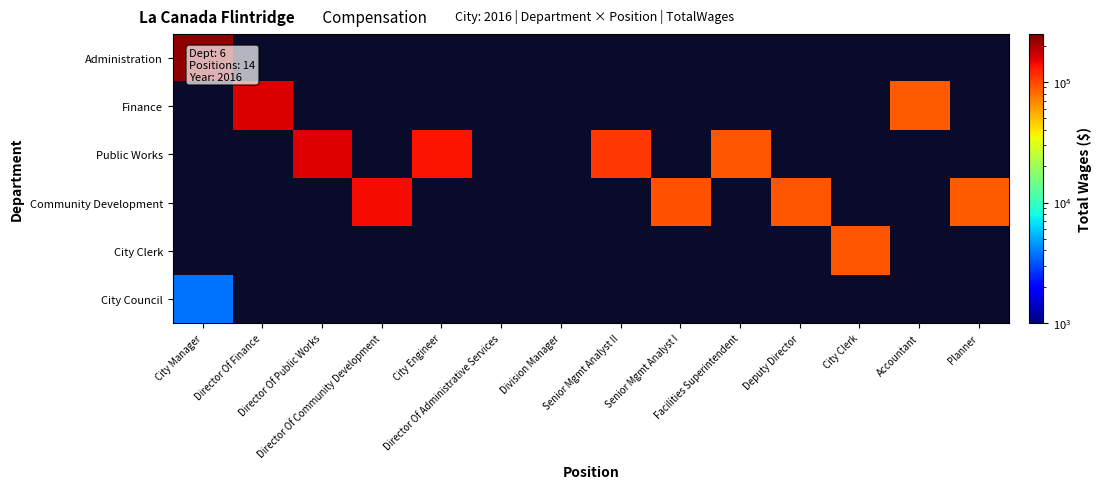

Which has a higher value, Director Of Public Works or Senior Mgmt Analyst I?

Director Of Public Works